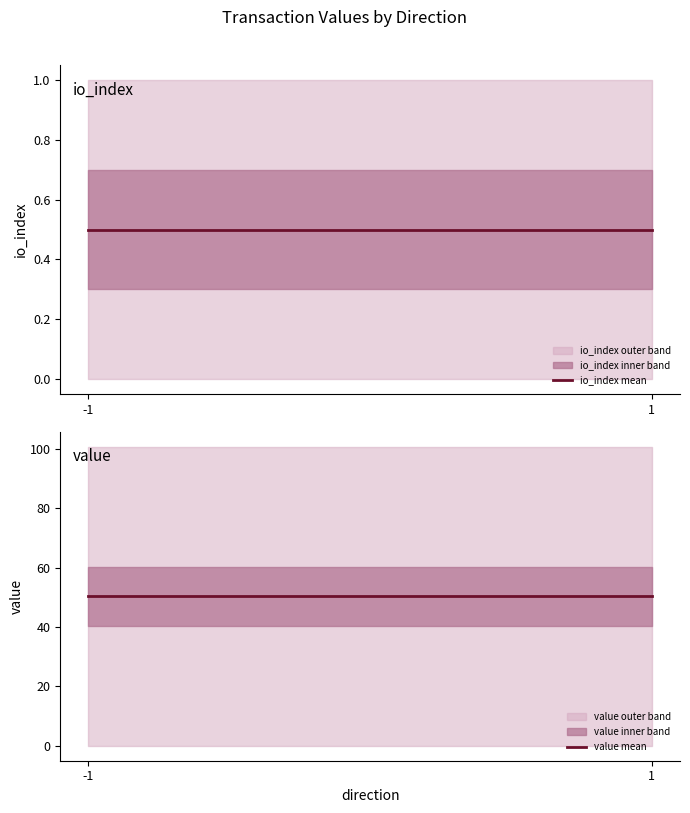

What is the maximum value shown in the chart?

50.4